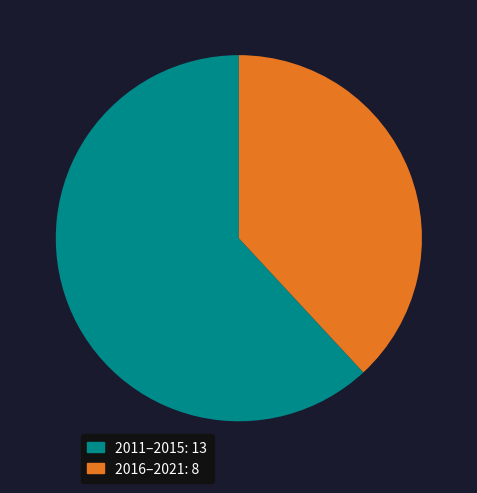

Approximately how many times larger is the value at 2011–2015: 13 compared to 2016–2021: 8?

1.6